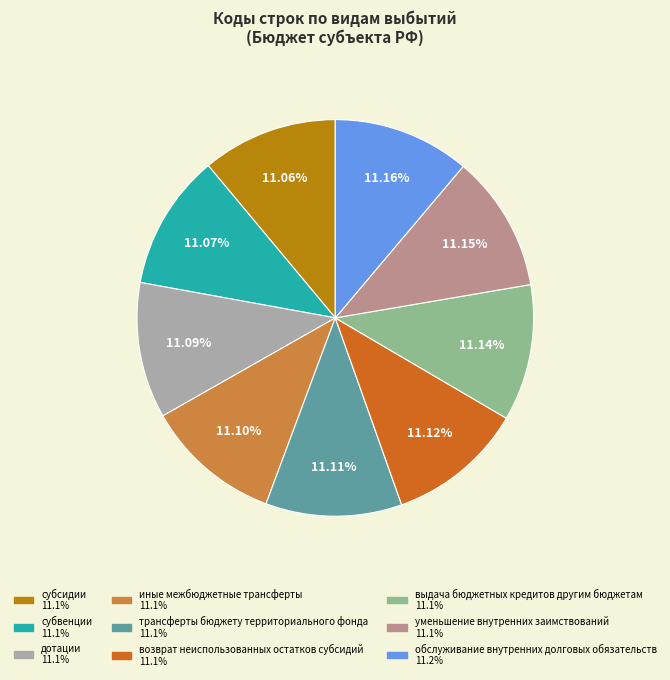

To the nearest percent, what portion does иные межбюджетные трансферты represent?

11%